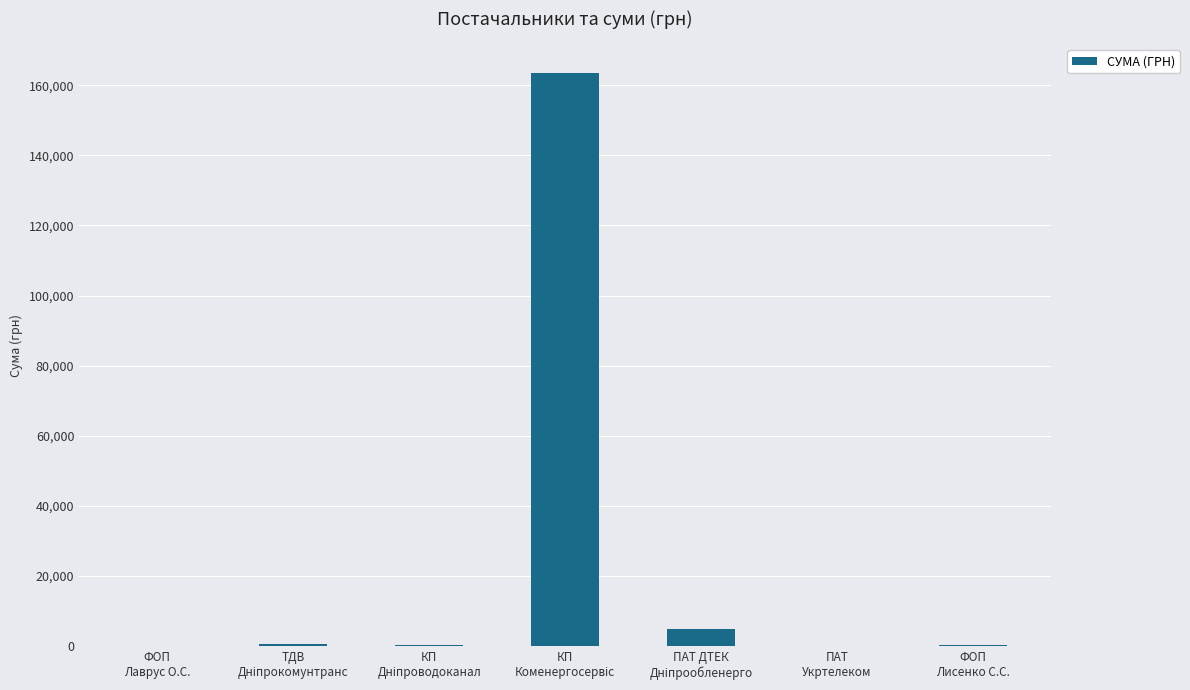

What is the greatest value displayed?

163539.9